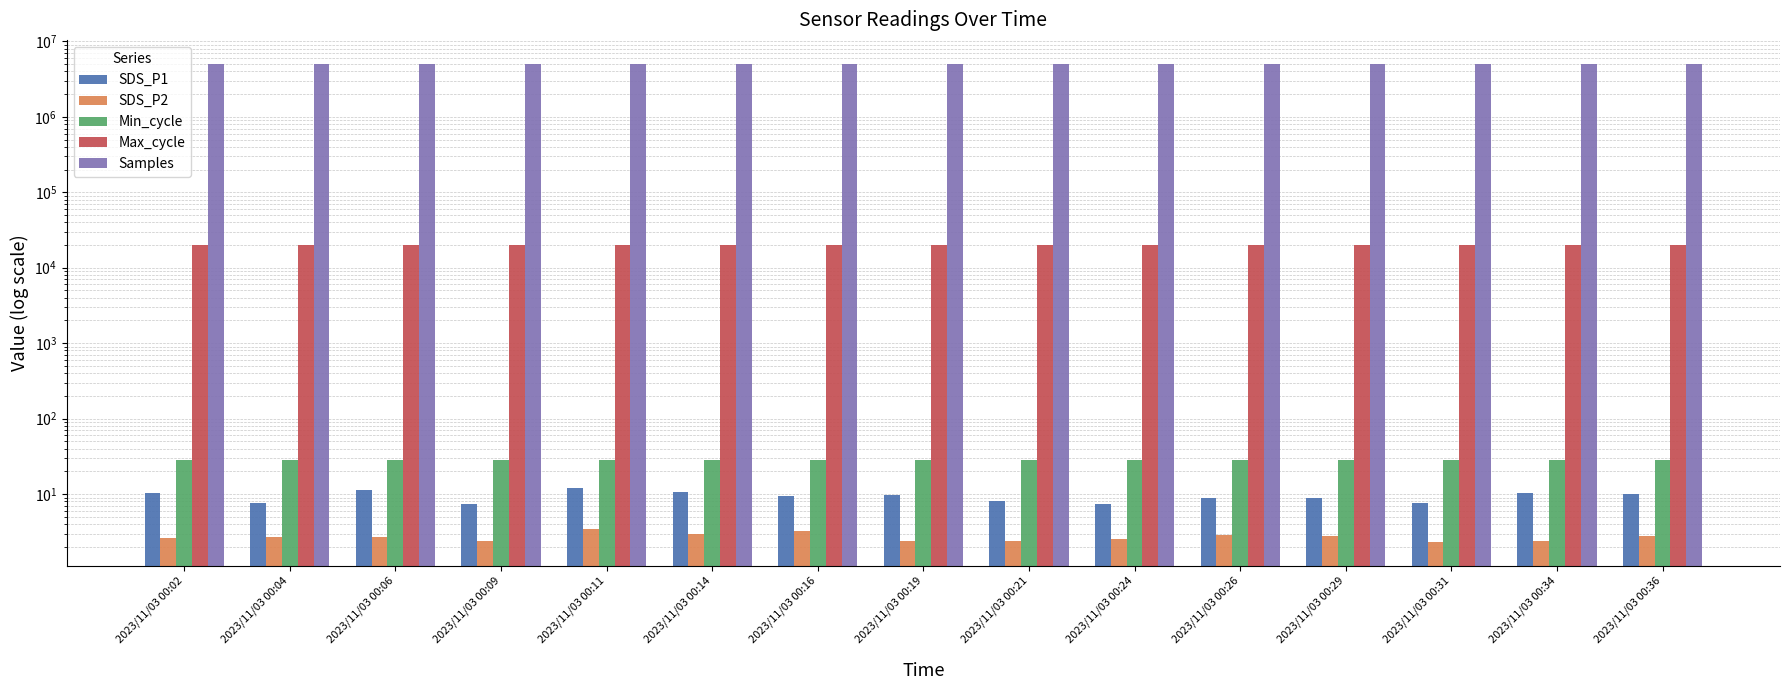

At how many categories does at least one series exceed 3299939?

15